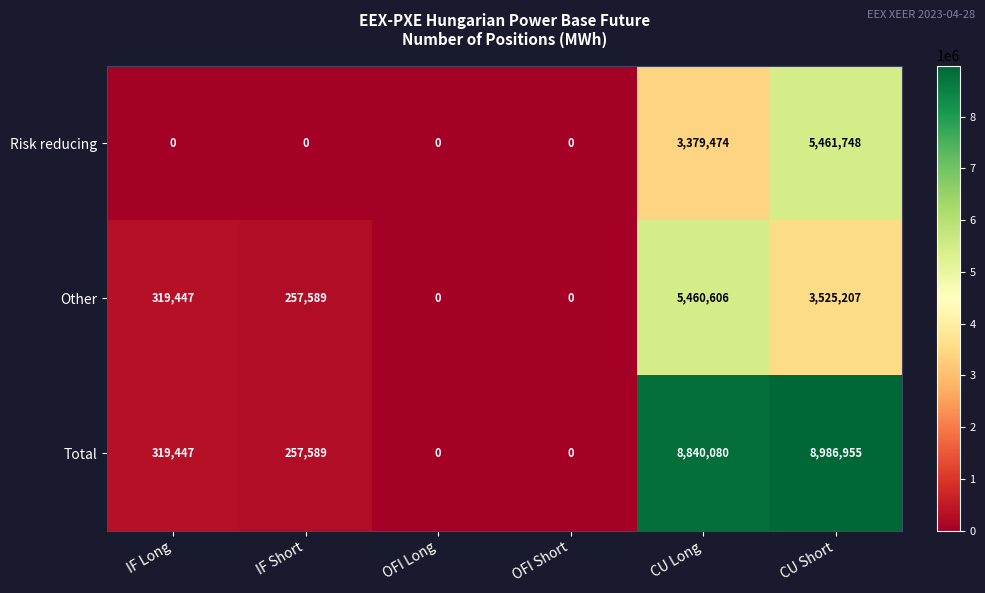

What is the spread (max minus min) of values at IF Short?

257589